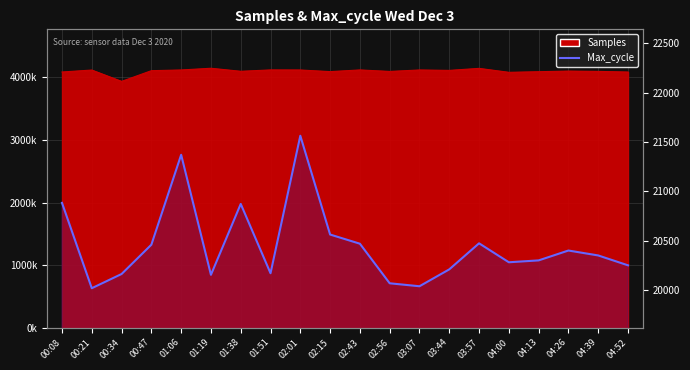

What is the approximate value at 00:34, to the nearest 50?

20150